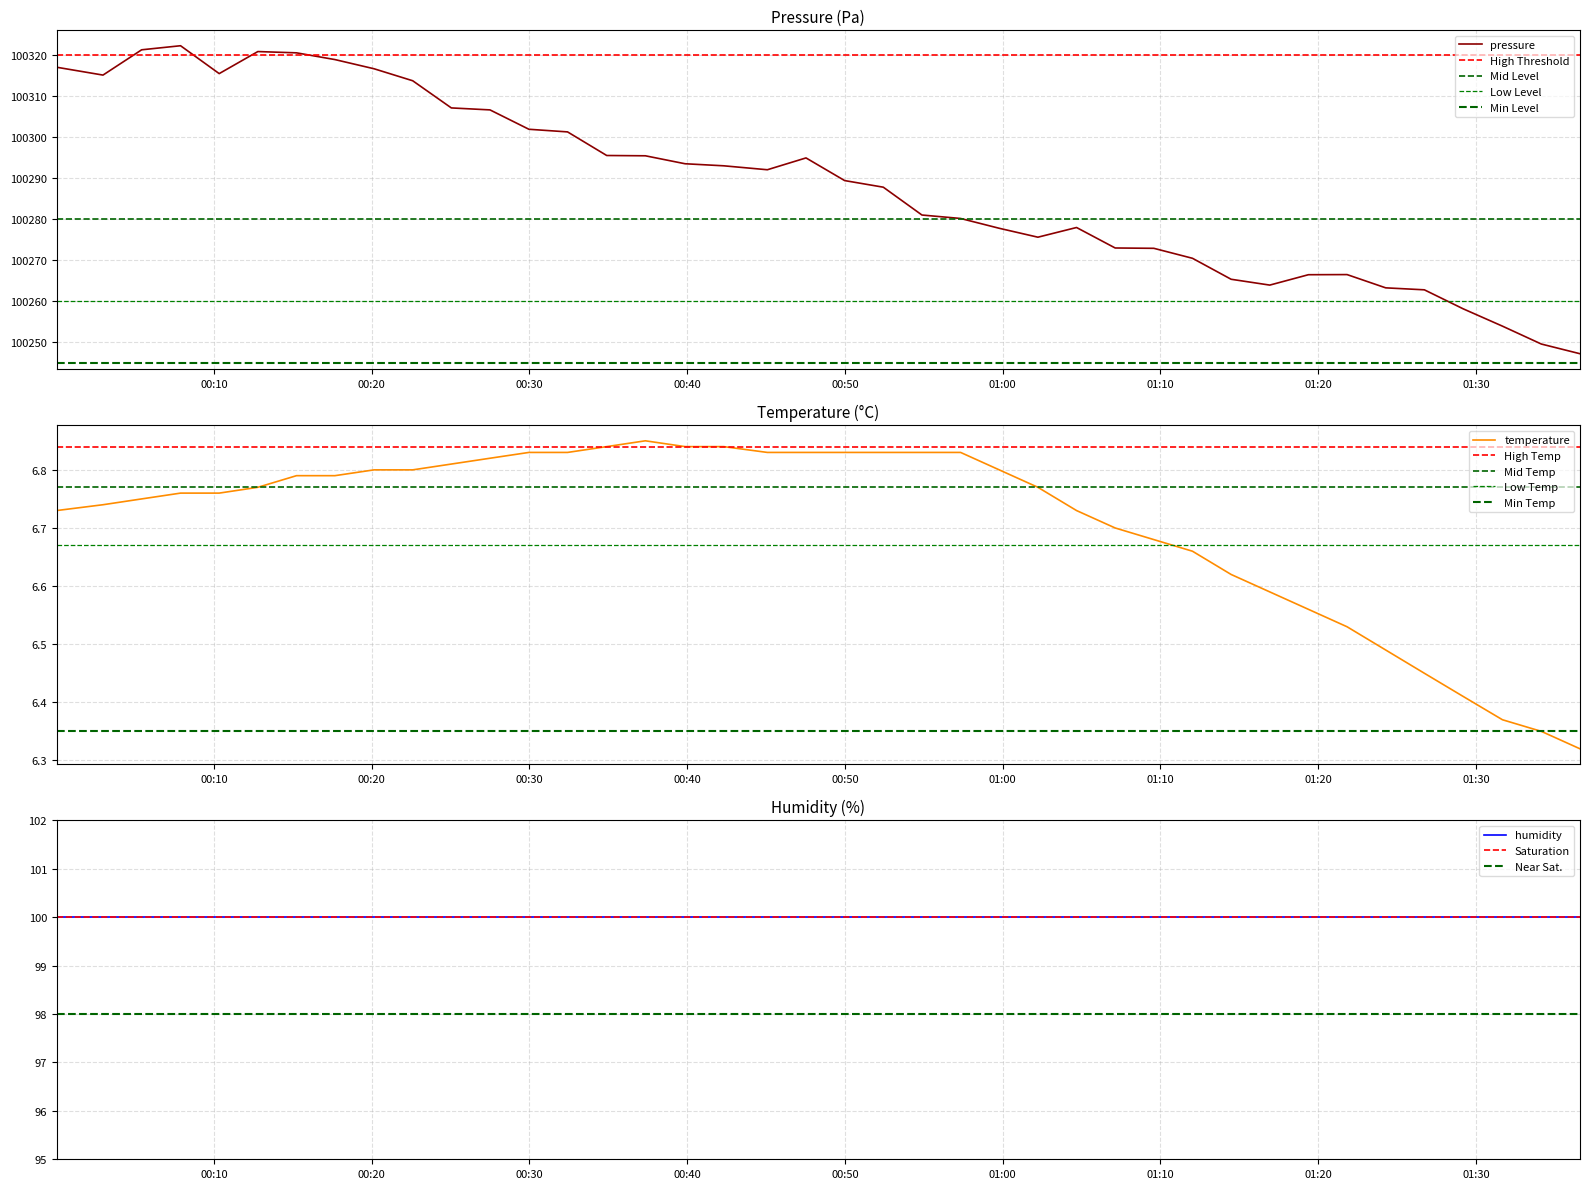

What position from the left is 2023-01-13T00:05:25?

3